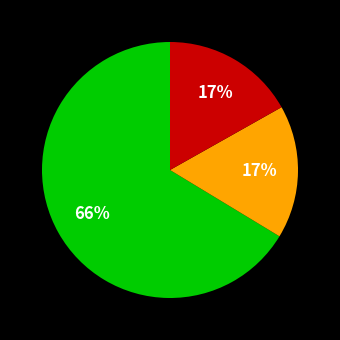

To the nearest percent, what is the difference between the largest and smallest slice percentages?

49%